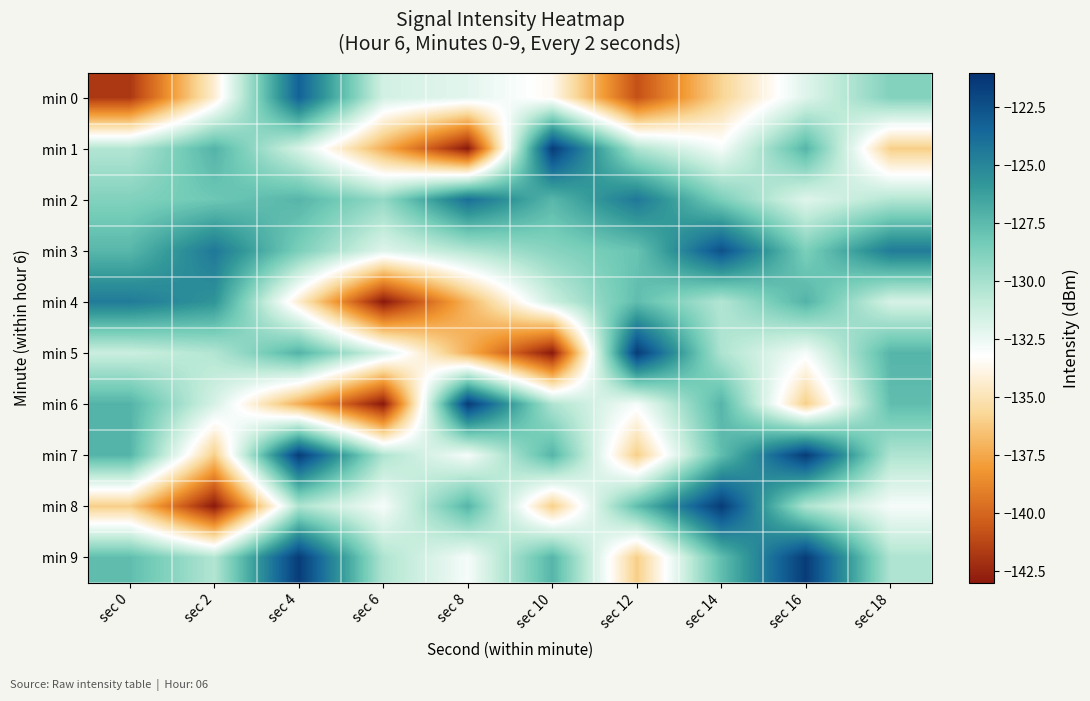

Which series changed the most between sec 8 and sec 12?

min 5